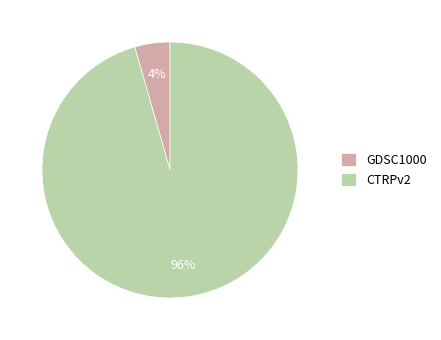

Is there any slice that represents more than half of the pie?

Yes